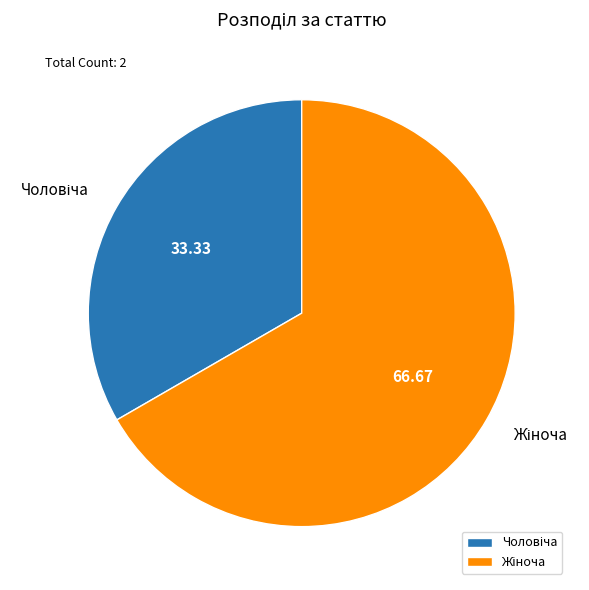

Is there a majority slice in this chart?

Yes